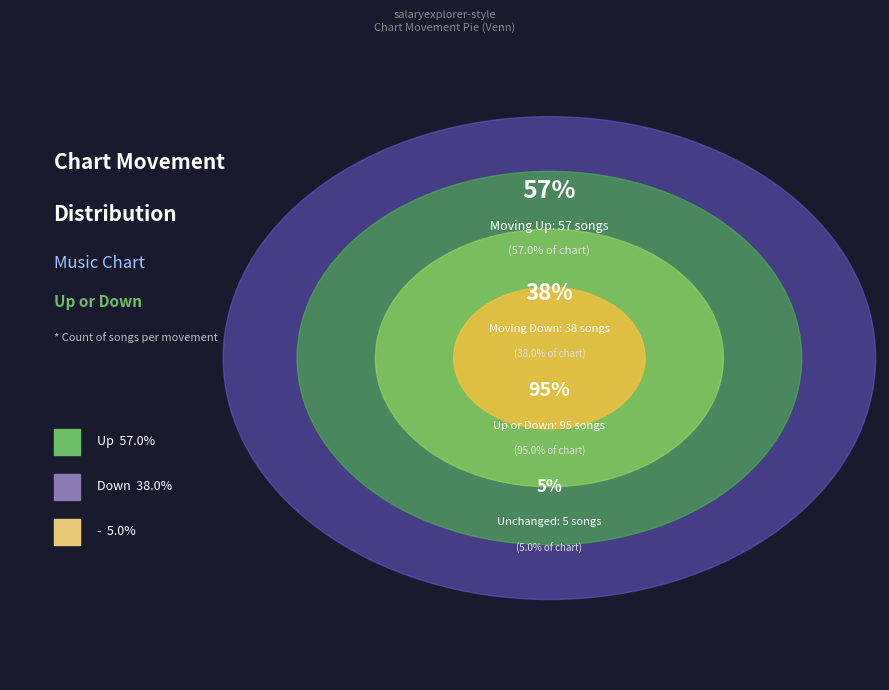

What percentage is NOT represented by down?

62.0%